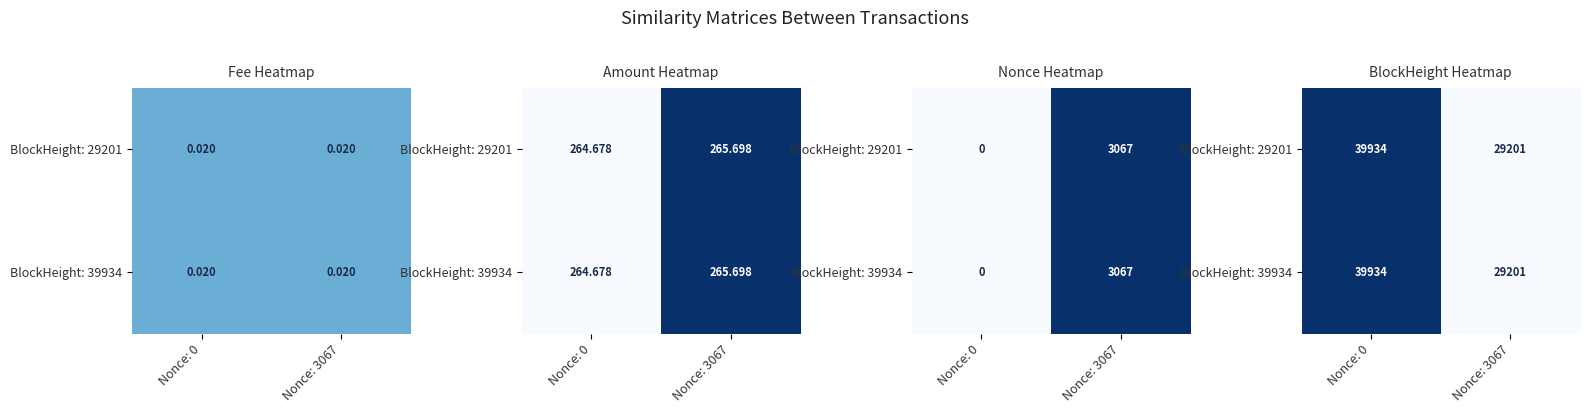

At how many categories does at least one series exceed 38056?

1